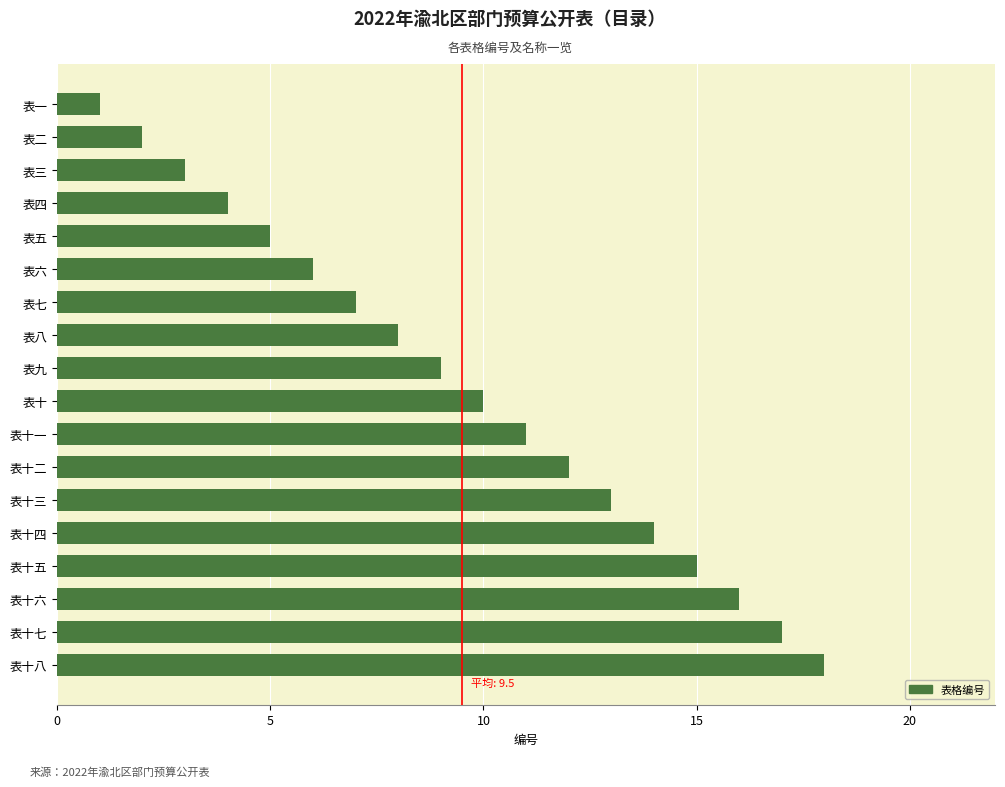

What is the approximate value at 表四?

4